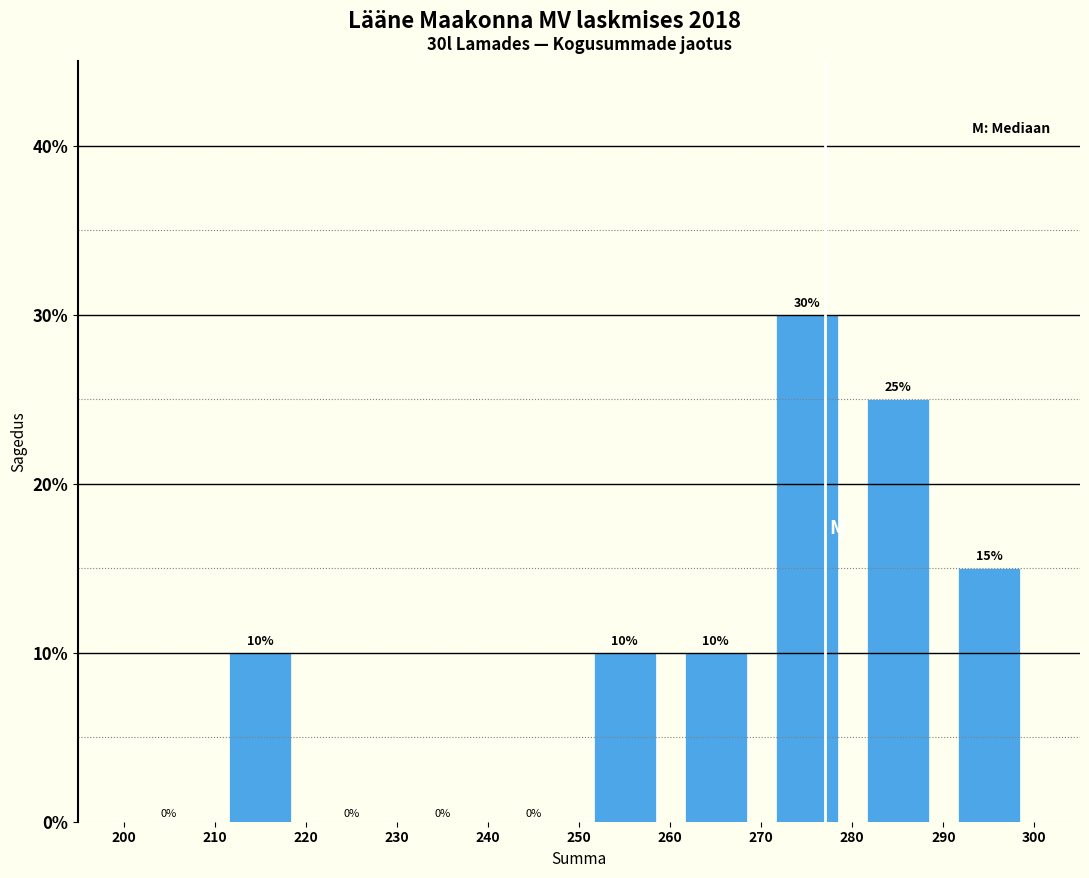

Which range on the x-axis has the tallest bar?

270 to 280